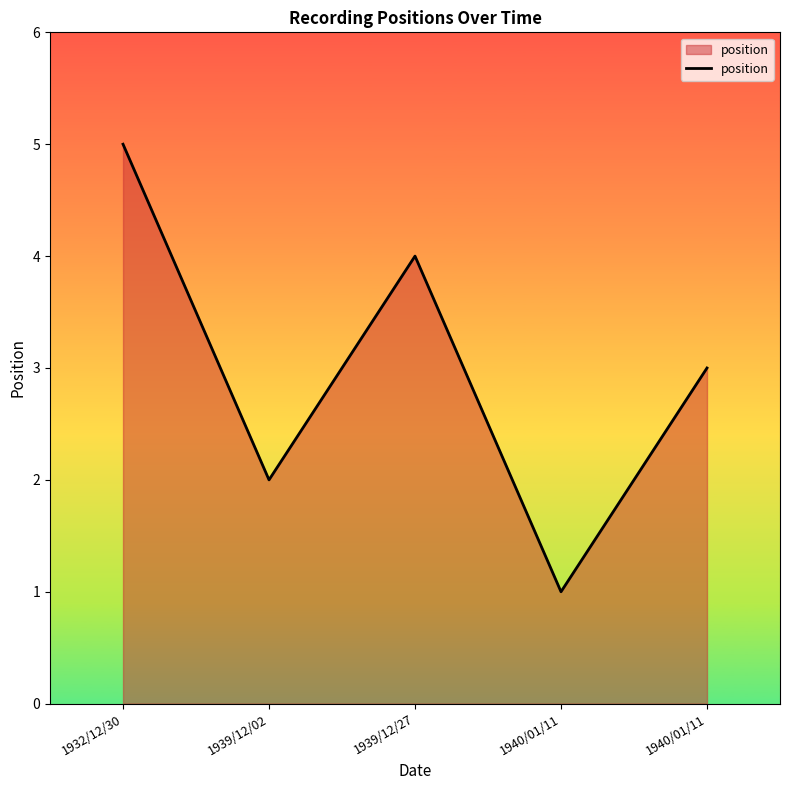

The chart shows a value of 0 at 1940/01/11. True or false?

False